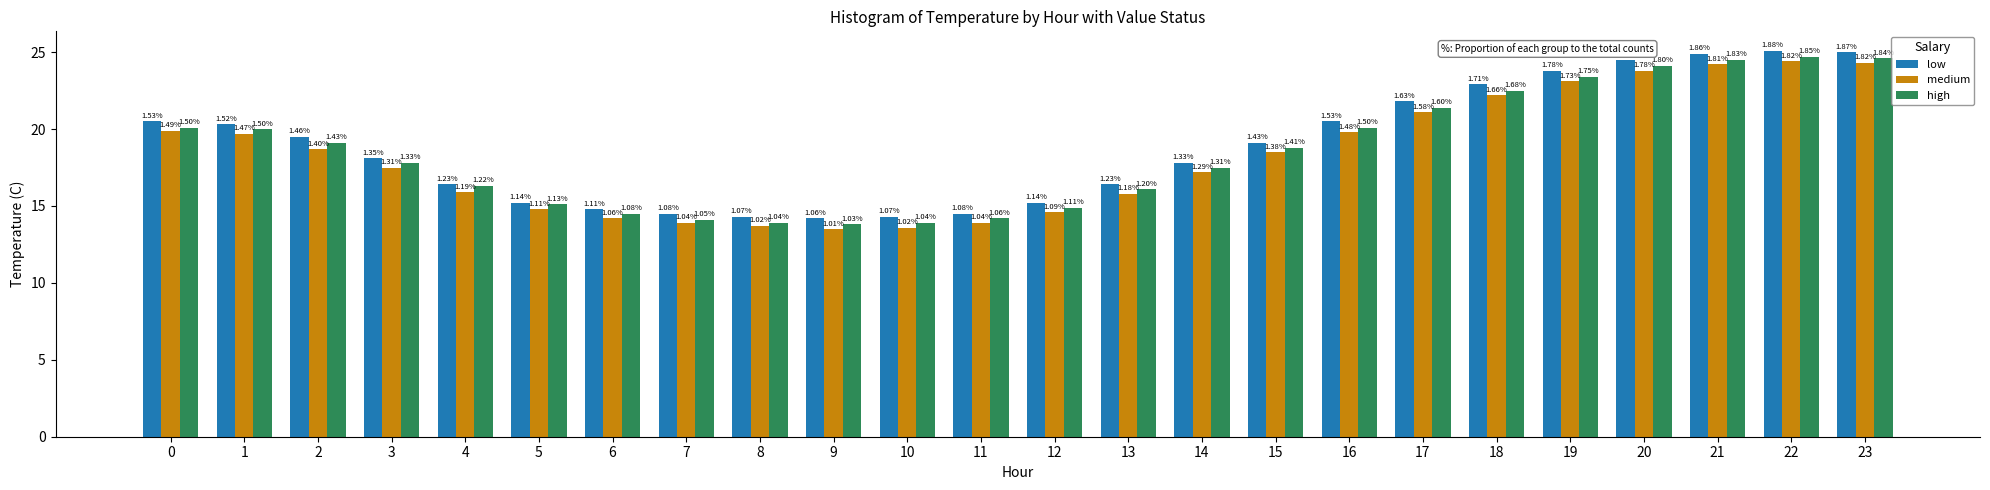

The medium series shows 18.5 at 15. True or false?

True